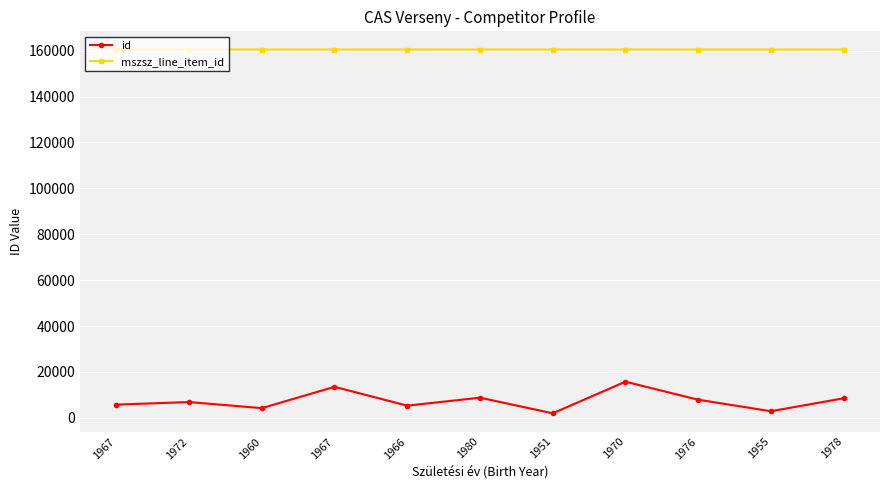

True or false: id has a value of 4238 at 1960.

True